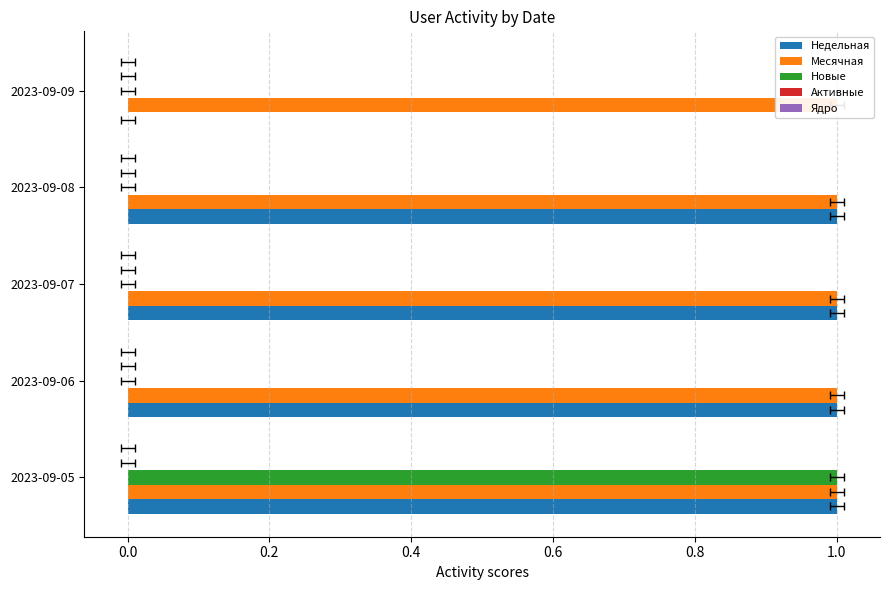

How many Недельная values are between 1 and 2?

4